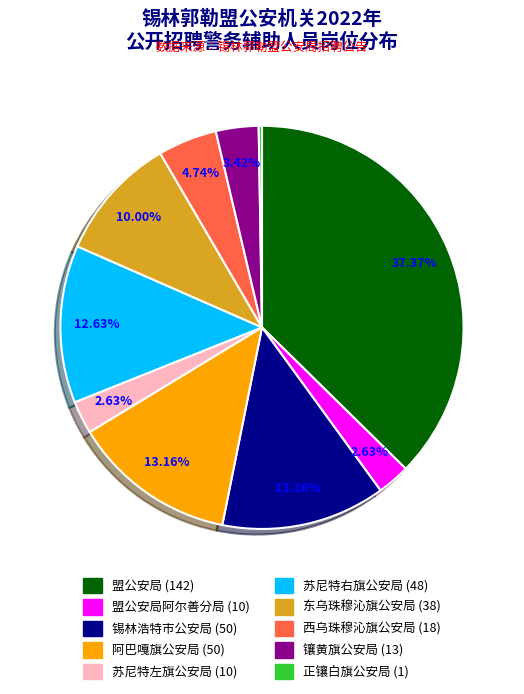

Does any single category account for the majority?

No